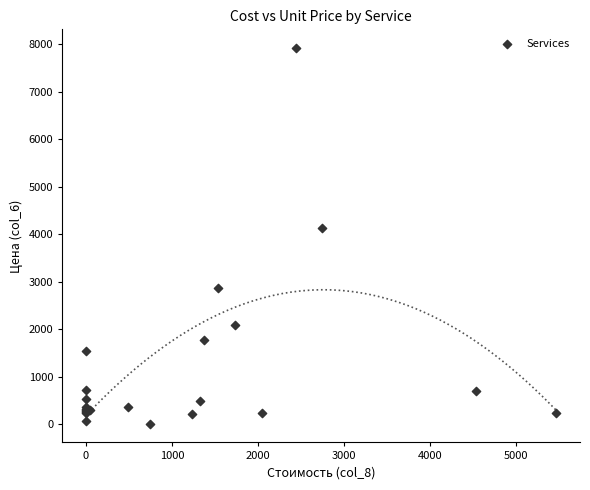

What Y value in the scatter plot is closest to 3962?

4119.7